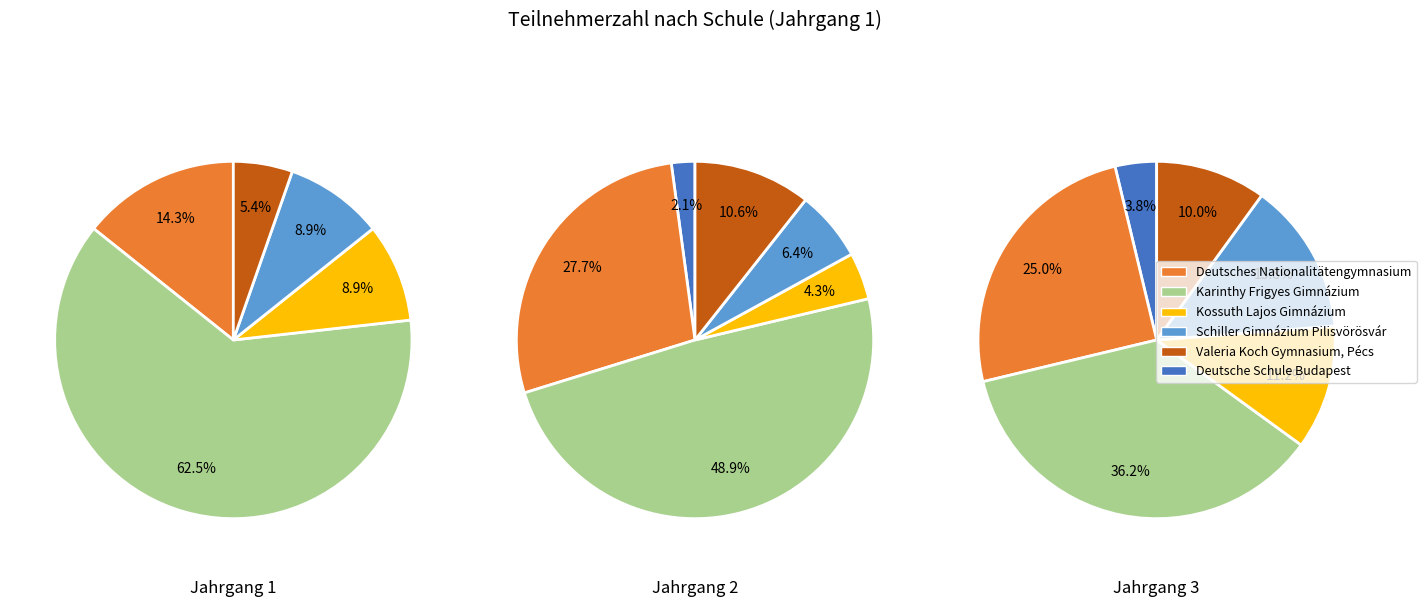

To the nearest percent, what is the combined percentage of Kossuth Lajos Gimnázium and Valeria Koch Gymnasium, Pécs?

14%